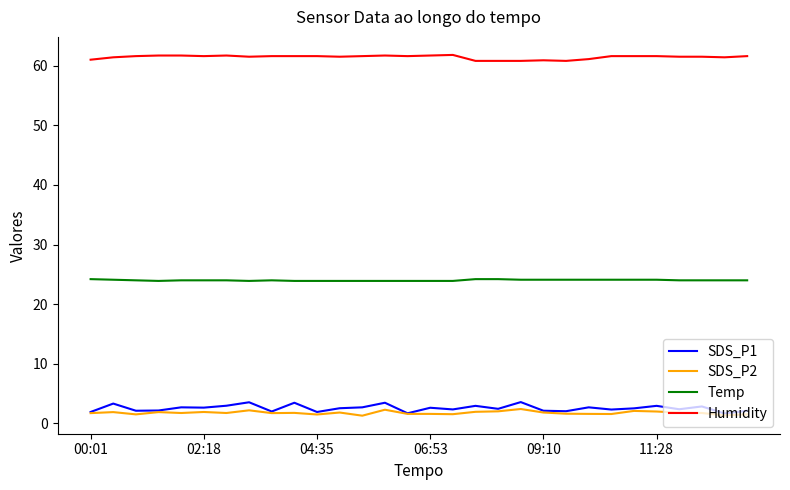

What is the maximum value for Temp?

24.2